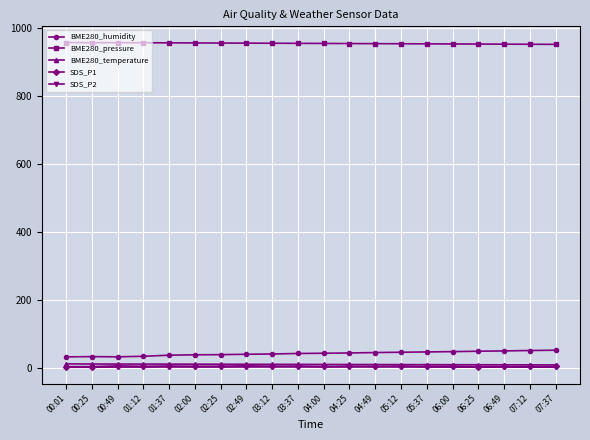

Is it true that BME280_temperature equals 10.2 at 07:12?

True